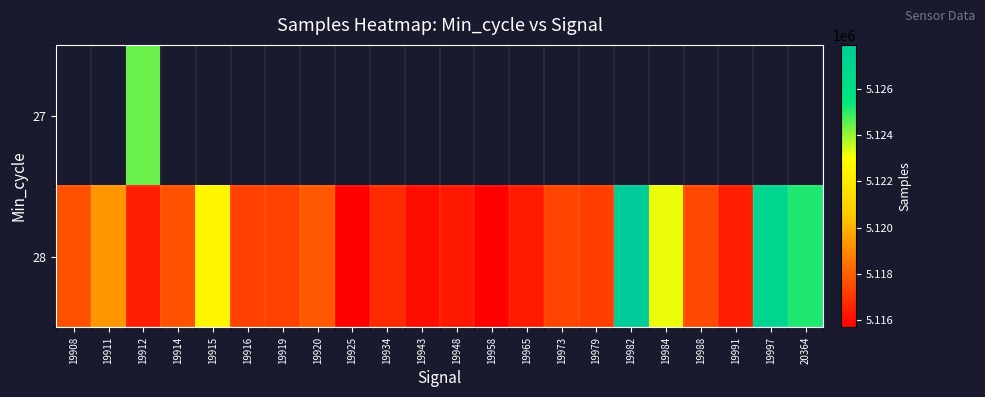

Which series has the largest range (max minus min)?

28